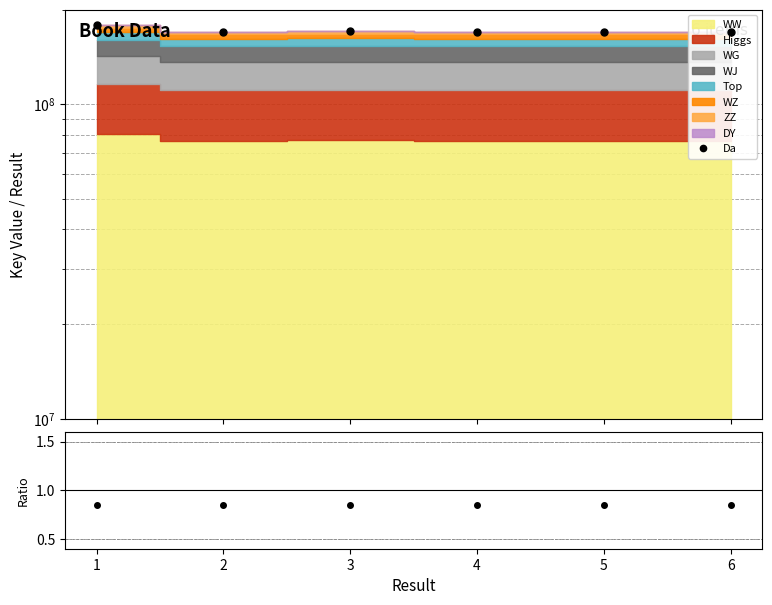

List the labels in order of value, smallest first.

6, 5, 4, 2, 3, 1